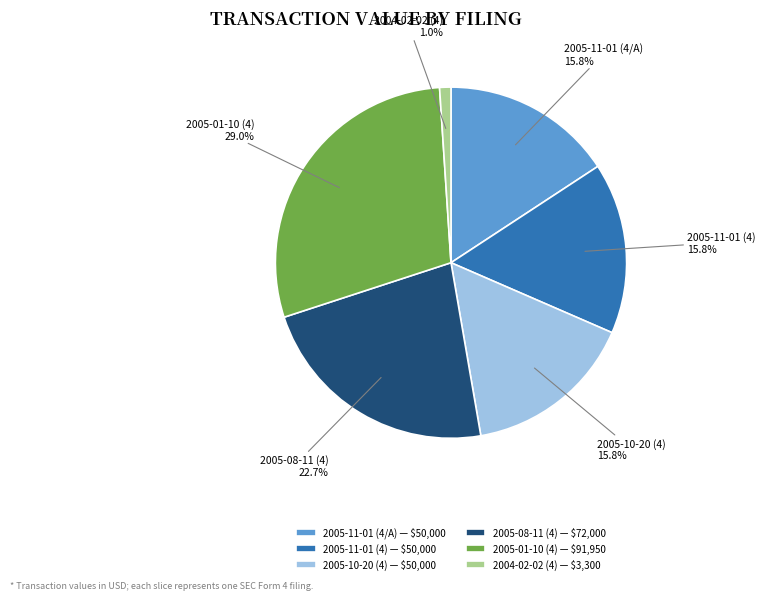

What percentage is the 2005-11-01 (4/A) slice, to the nearest percent?

16%